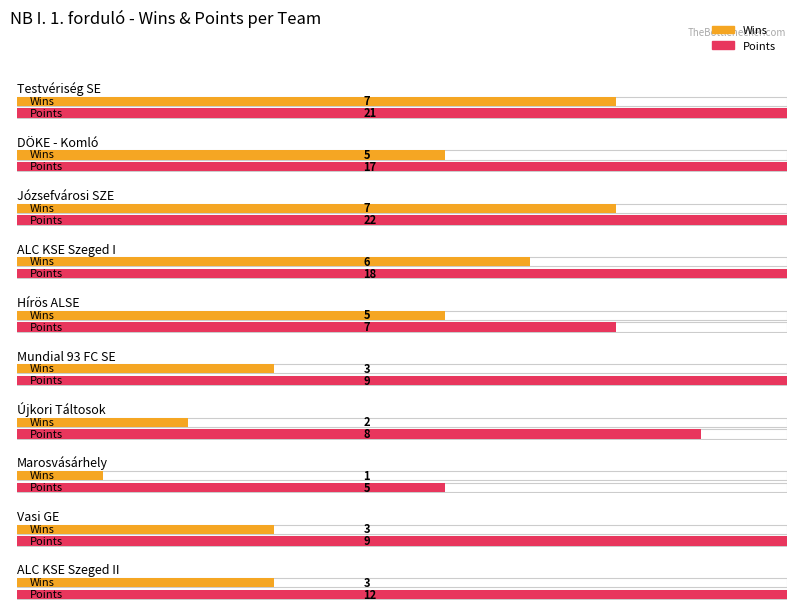

Where is points nearest to the value 13?

ALC KSE Szeged II